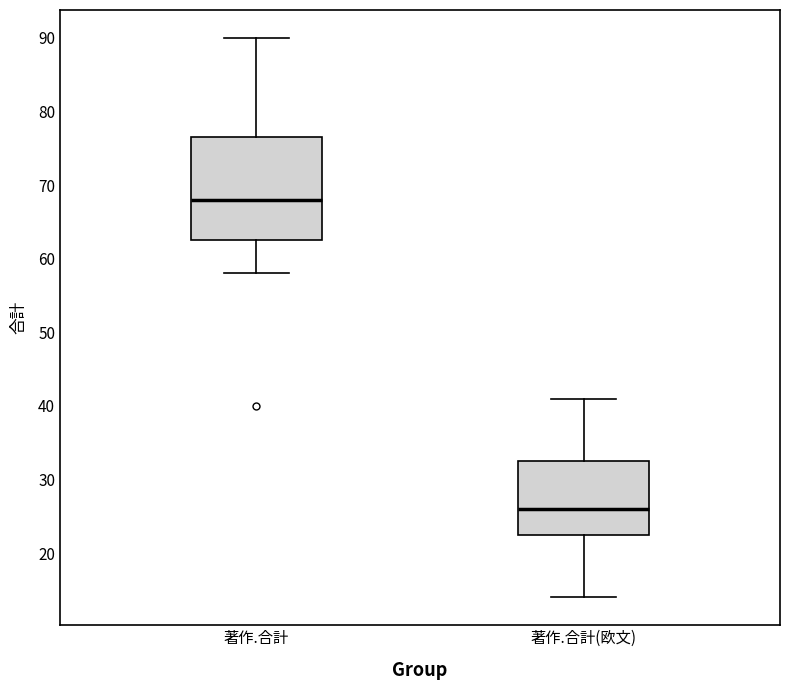

Comparing the boxes themselves (not the whiskers), which one is the tallest?

著作.合計